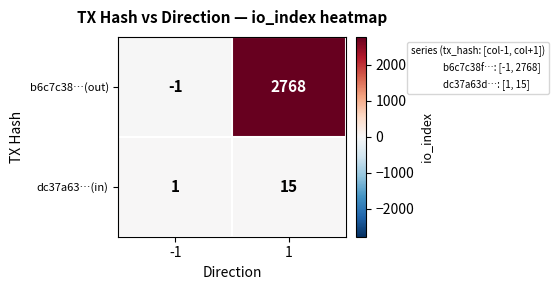

What is the greatest value displayed?

2768